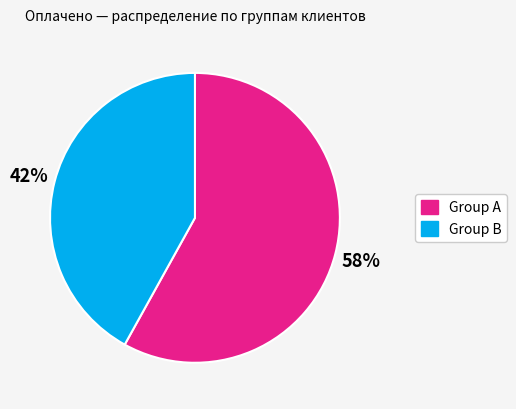

To the nearest percent, what is the average slice percentage?

50%